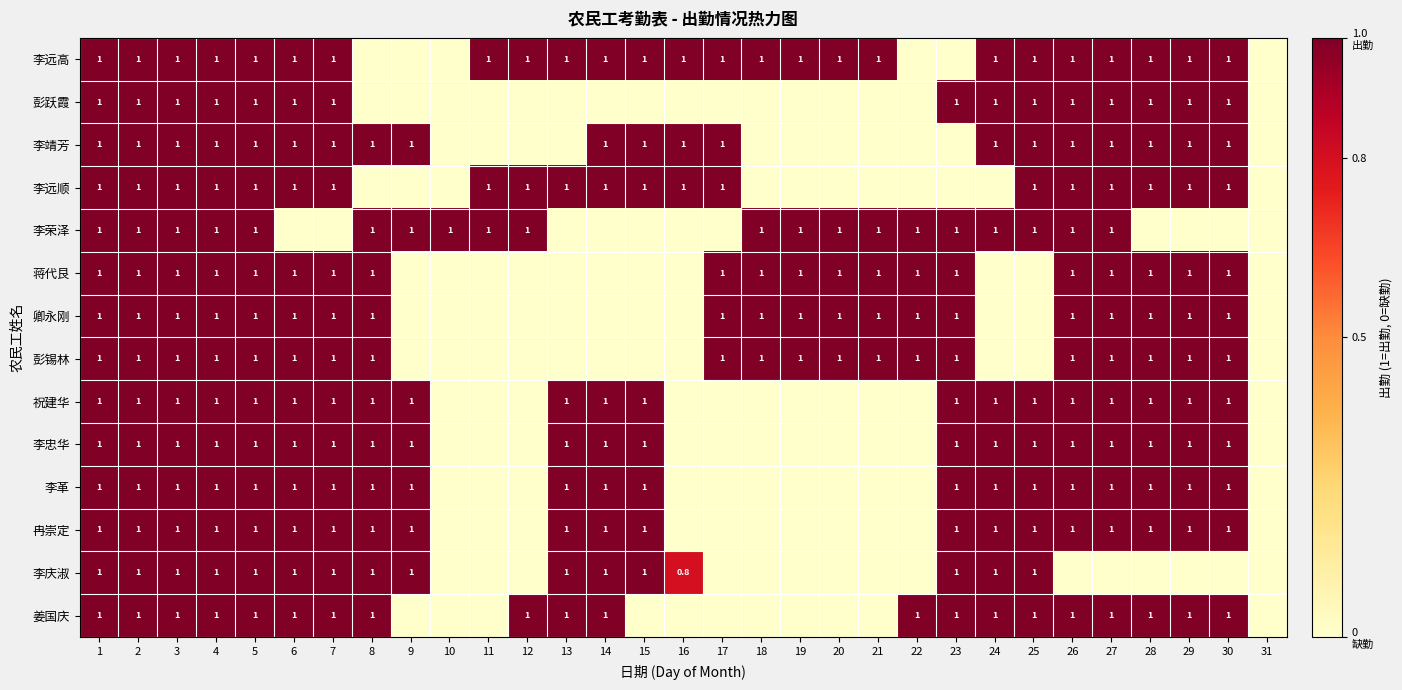

What is the sum of the 李革 values at 9 and 8?

2.0